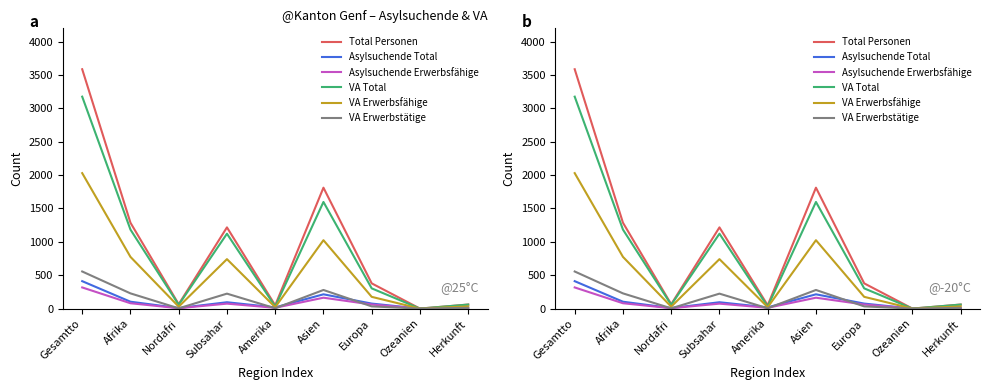

True or false: VA Total has a value of 60 at Herkunft.

True